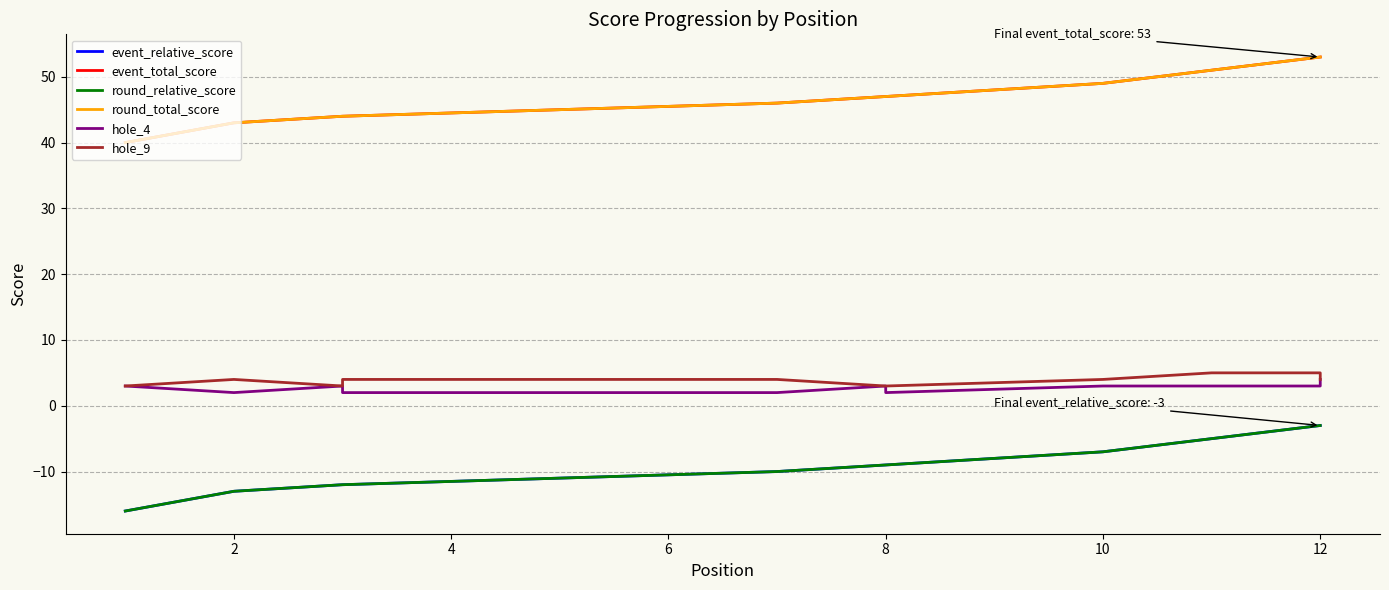

What is the difference between the maximum and minimum values in the event_total_score series?

13